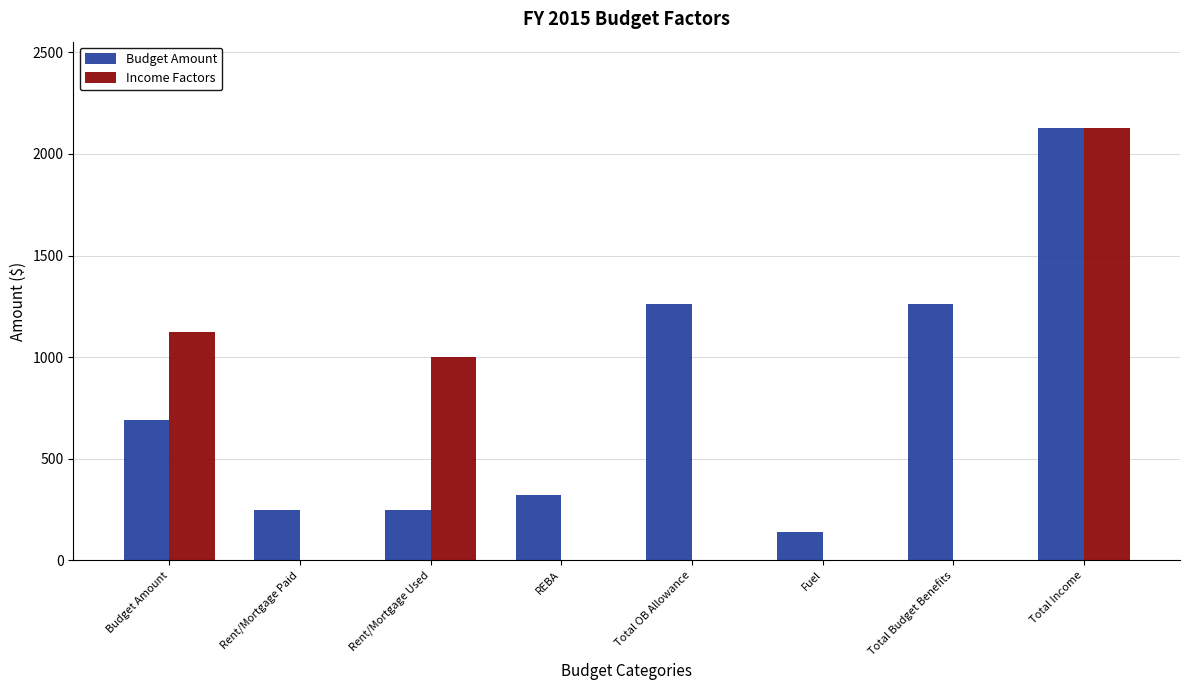

Is it true that Income Factors equals 375.3 at Rent/Mortgage Used?

False